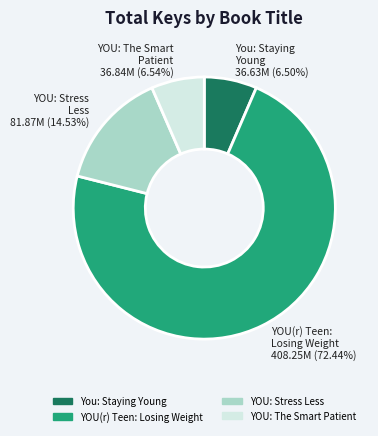

What percentage is NOT represented by YOU(r) Teen: Losing Weight?

27.6%